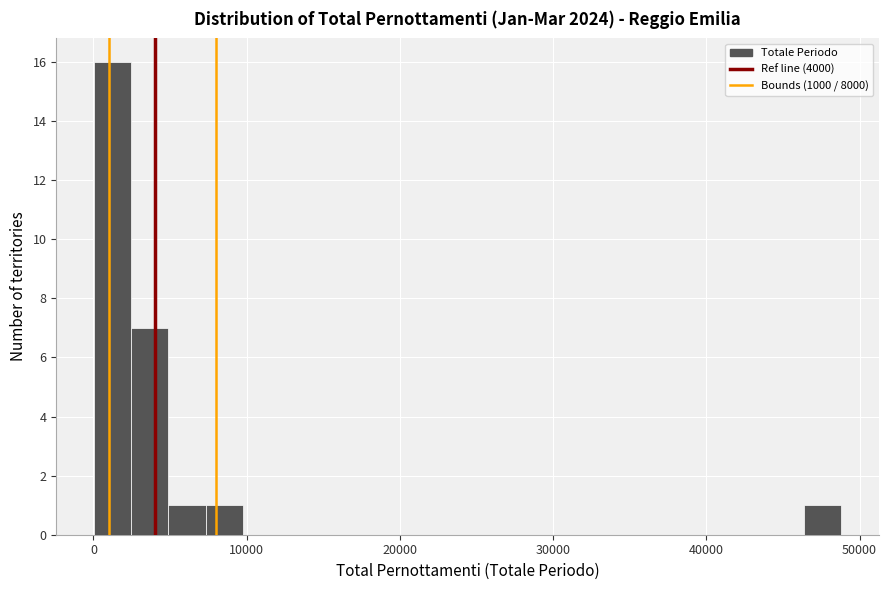

Read against the x-axis, roughly where is the centre of the tallest bar?

1000